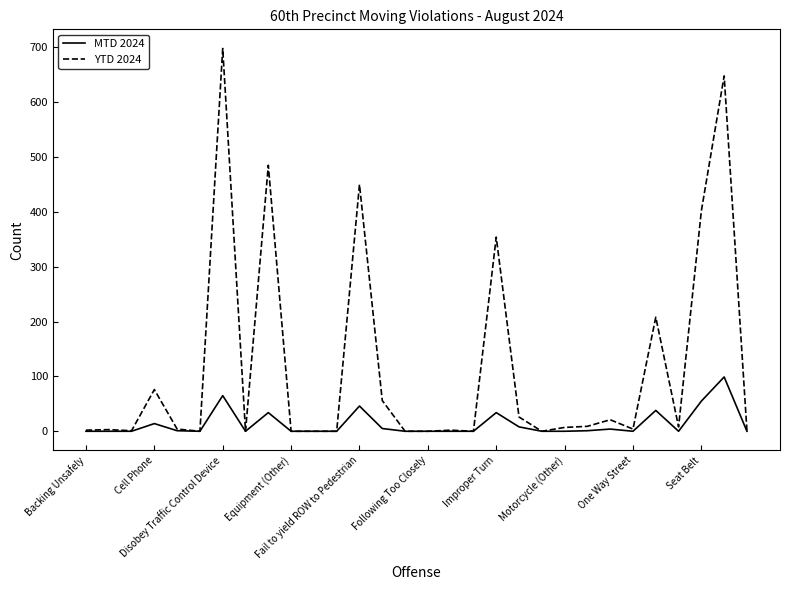

What is the maximum value shown in the chart?

698